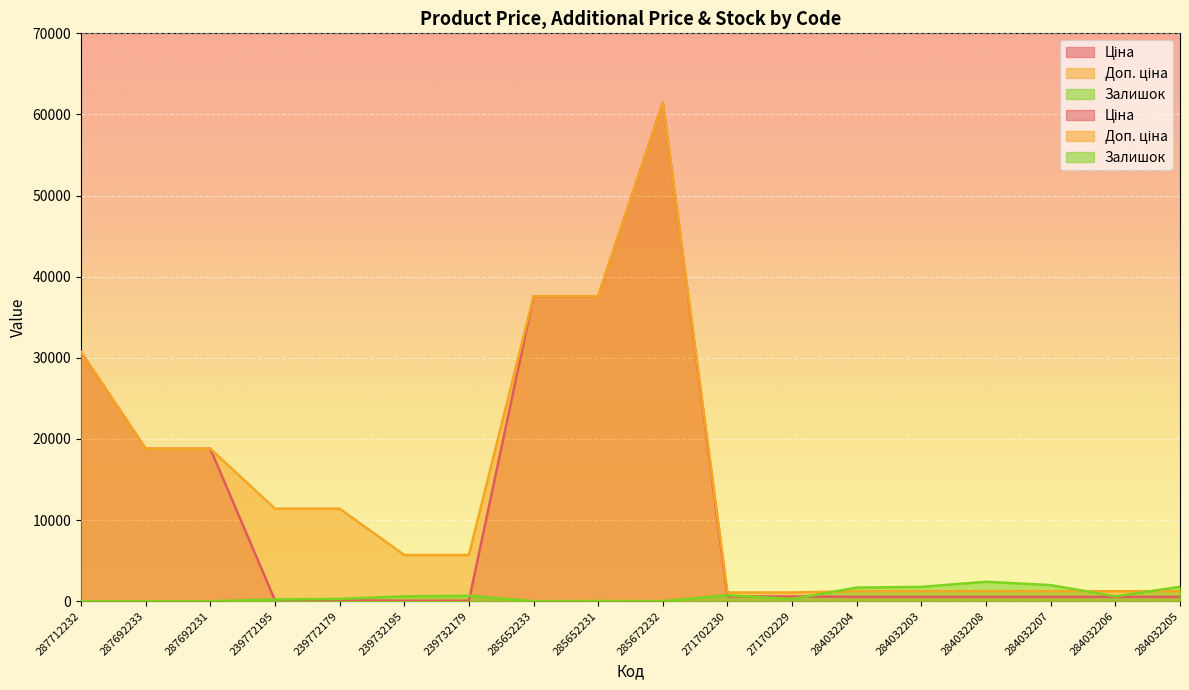

What value does the Залишок series have at 284032203?

1774.0